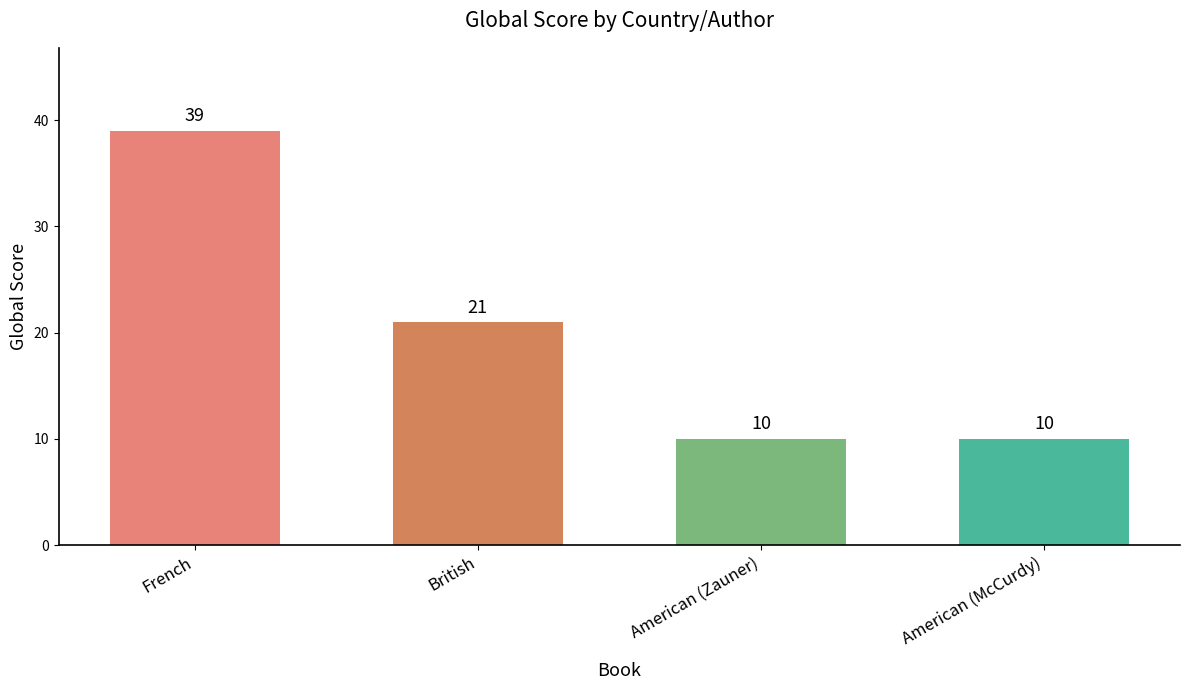

How many values are between 10 and 39?

4